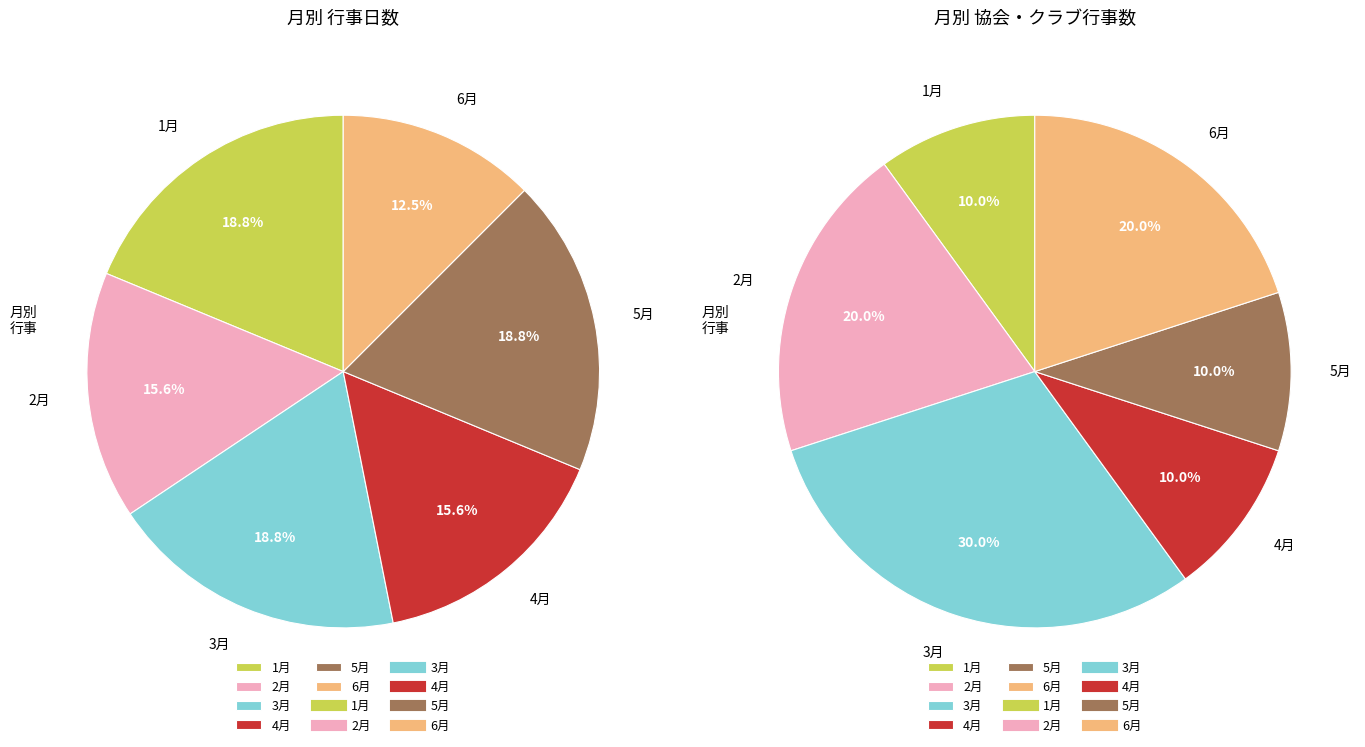

Approximately how many times larger is the value at 5月 compared to 1月?

1.0